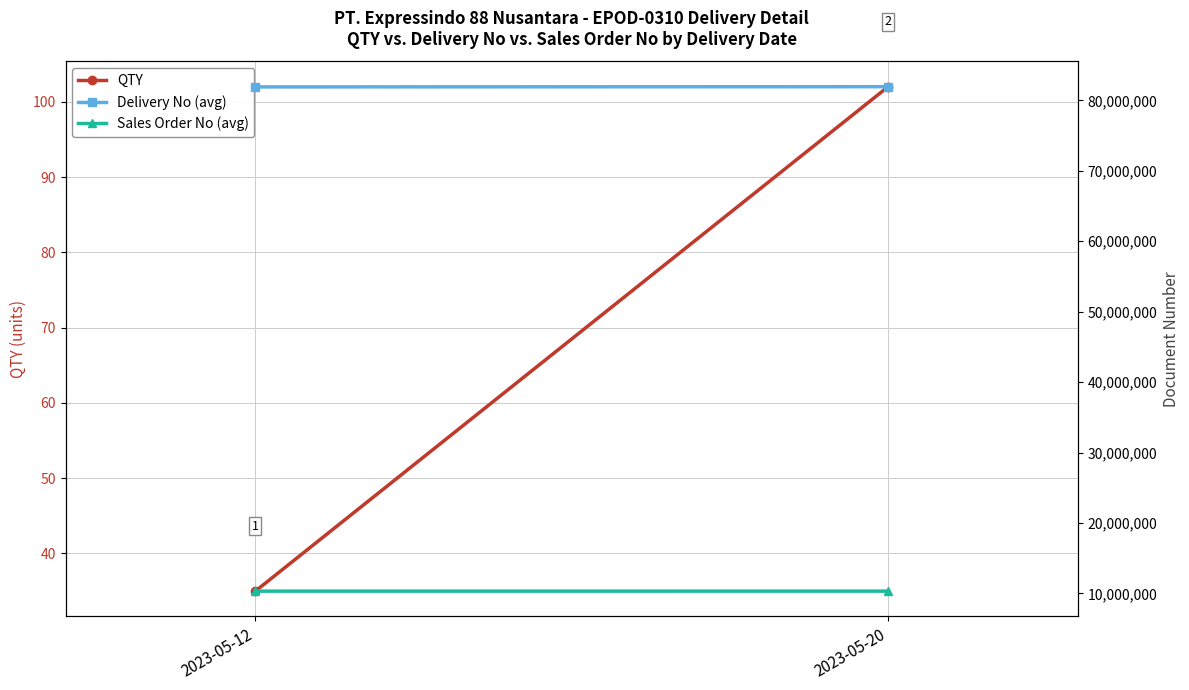

Which series has the widest spread of values?

Delivery No (avg)